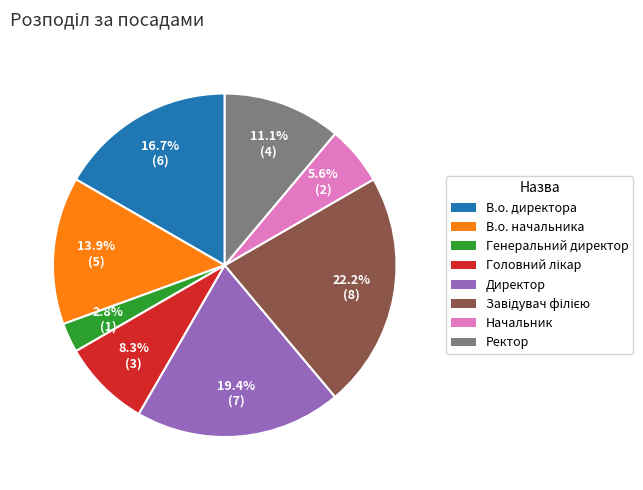

To the nearest percent, what is the difference between the largest and smallest slice percentages?

19%